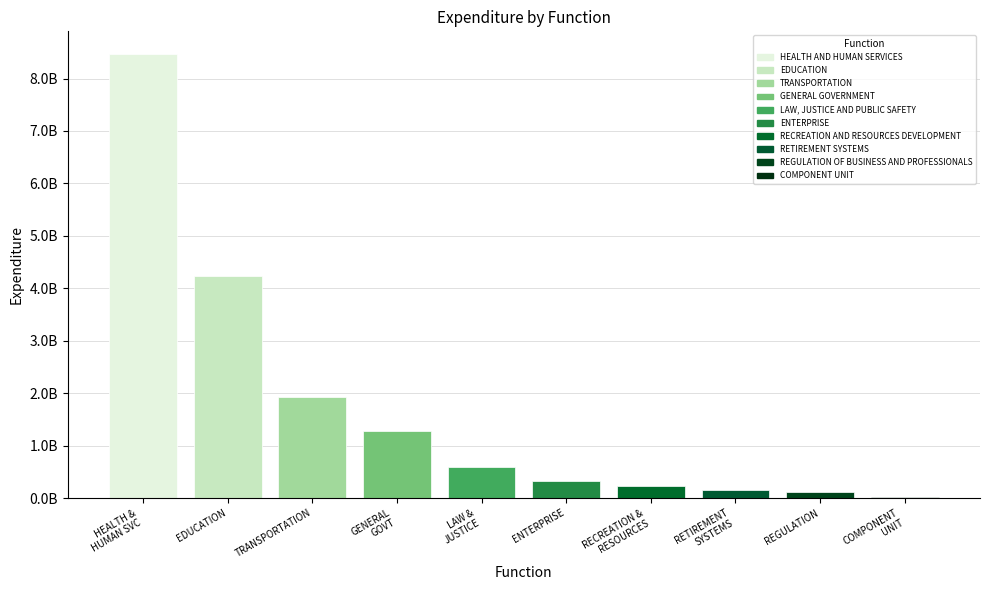

Which has a higher value, TRANSPORTATION or ENTERPRISE?

TRANSPORTATION